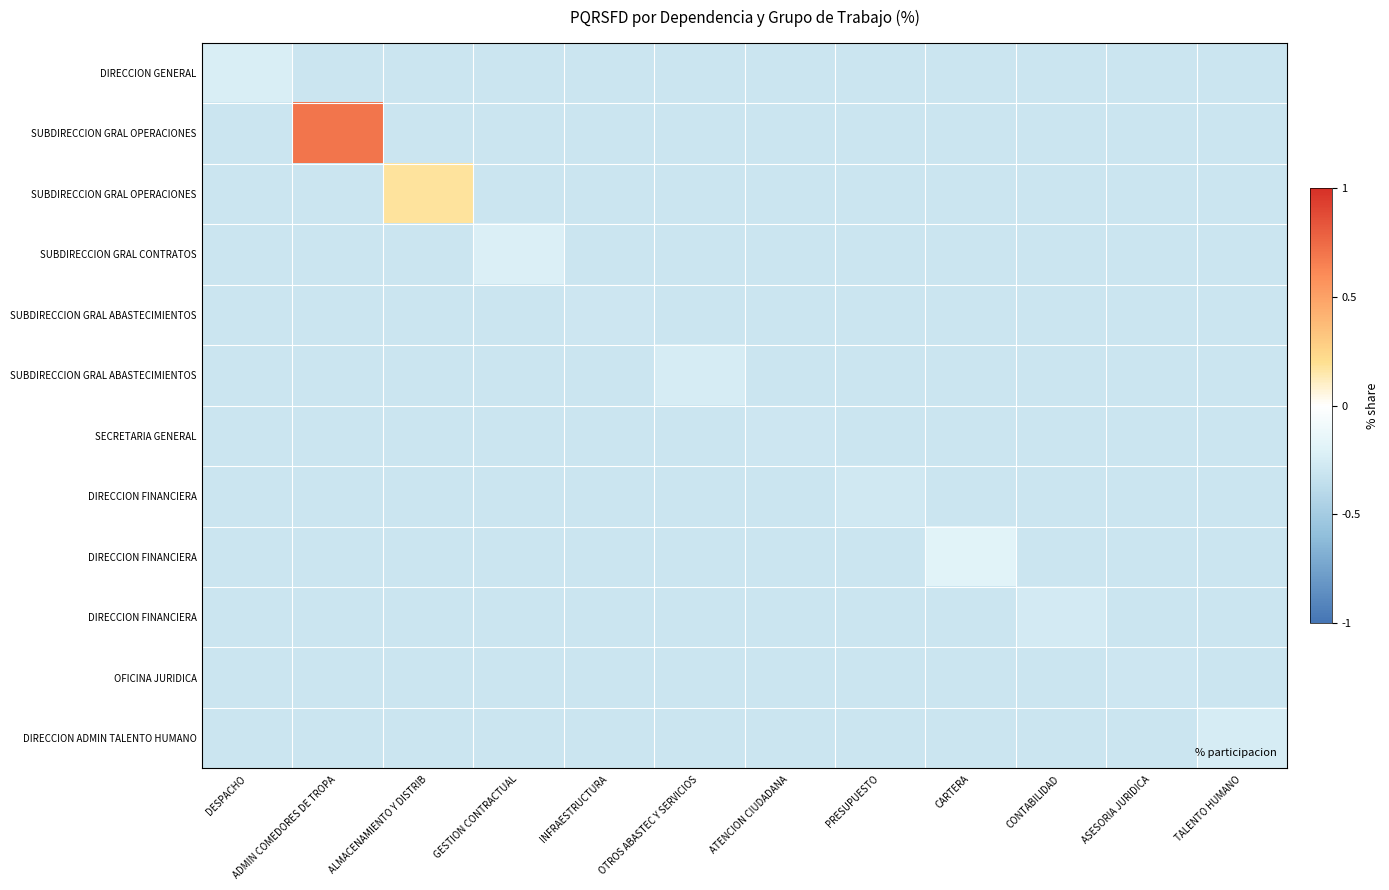

Count the number of categories in the chart.

12